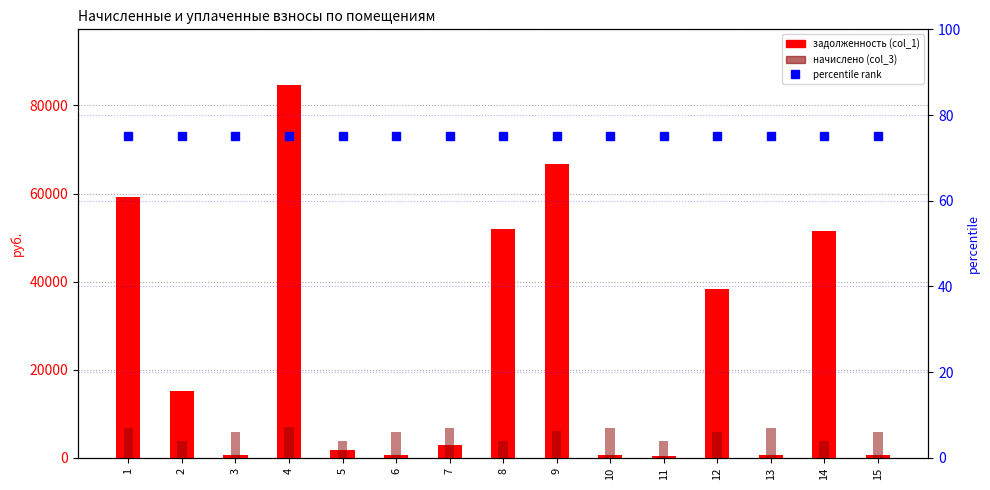

What is the total value across all series at 3?

738.6